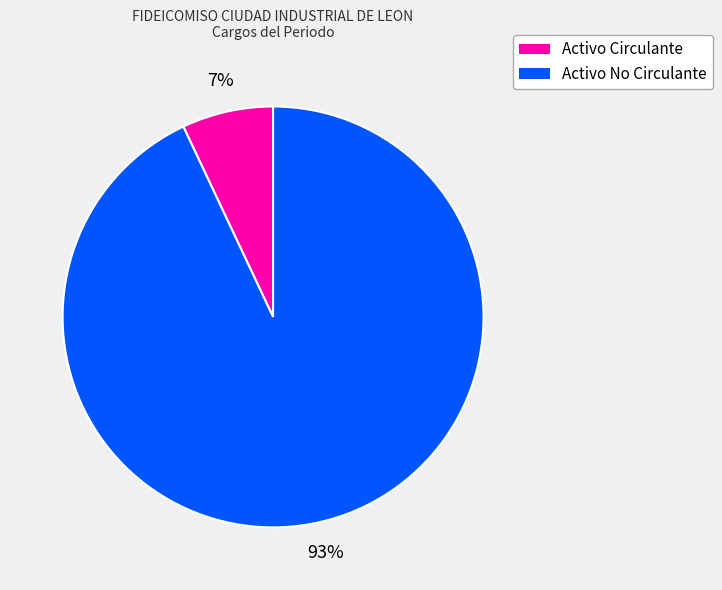

To the nearest percent, what percentage of the pie is Activo Circulante?

7%